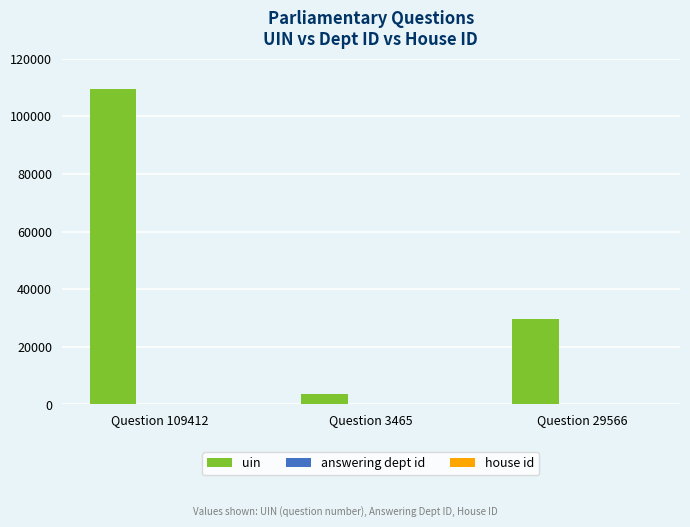

Between Question 109412 and Question 29566, which series saw the biggest shift?

uin